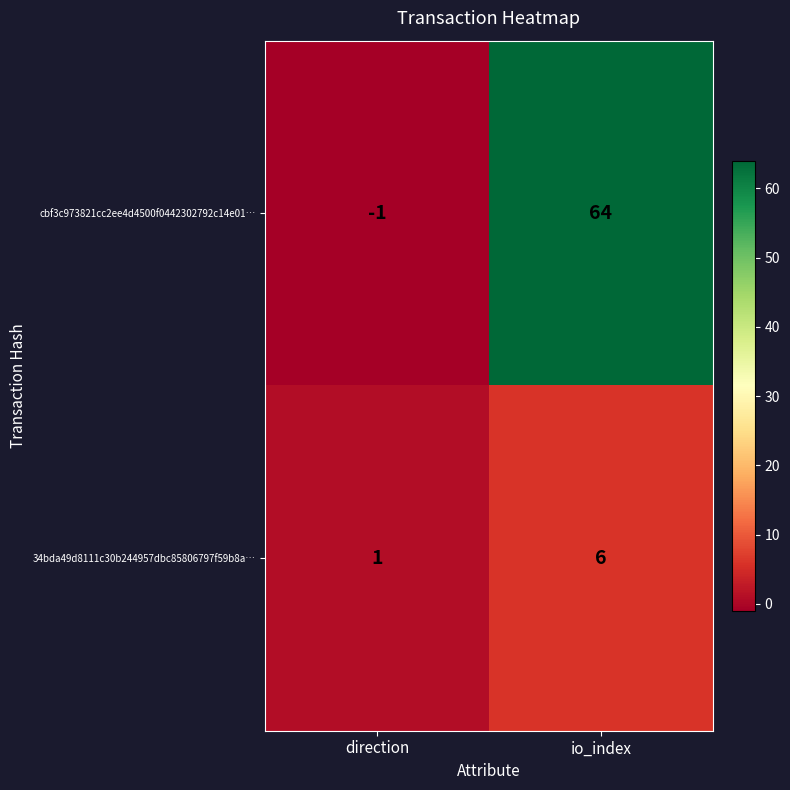

Where is cbf3c973821cc2ee4d4500f0442302792c14e01… nearest to the value 31?

direction